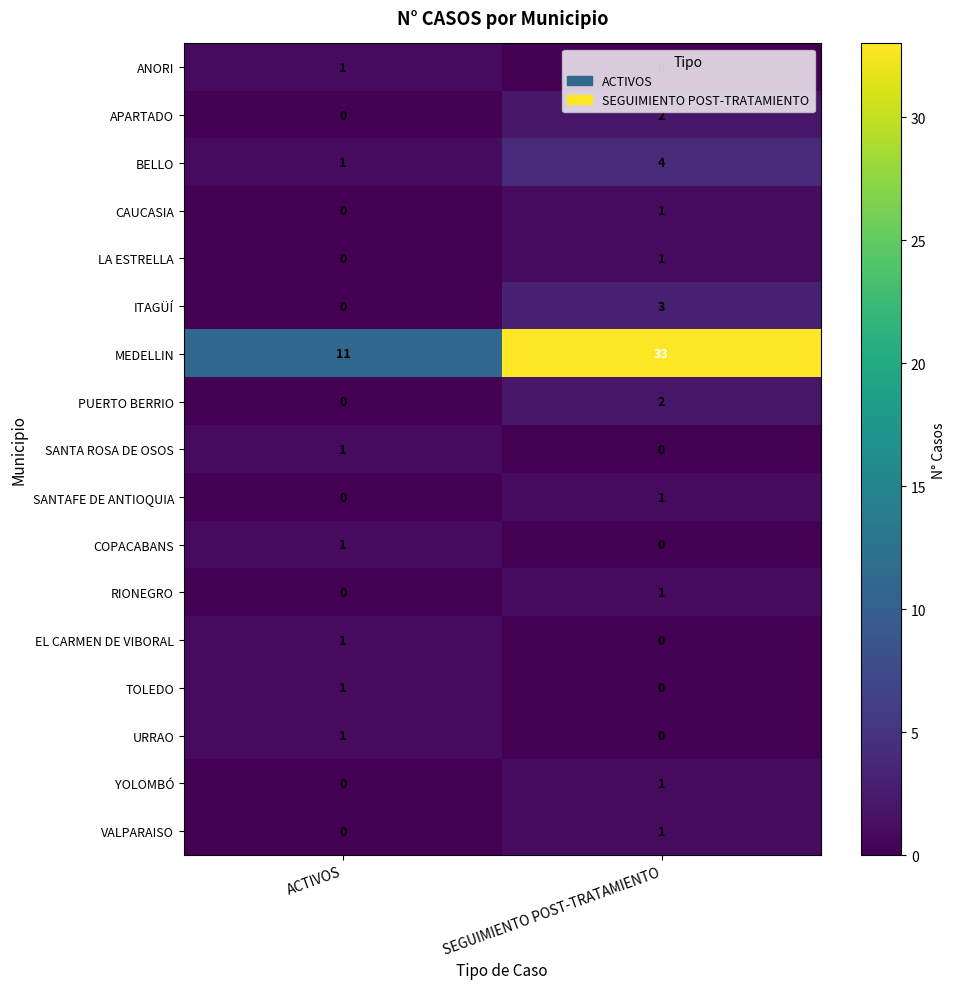

Between ACTIVOS and SEGUIMIENTO POST-TRATAMIENTO, which series saw the biggest shift?

MEDELLIN